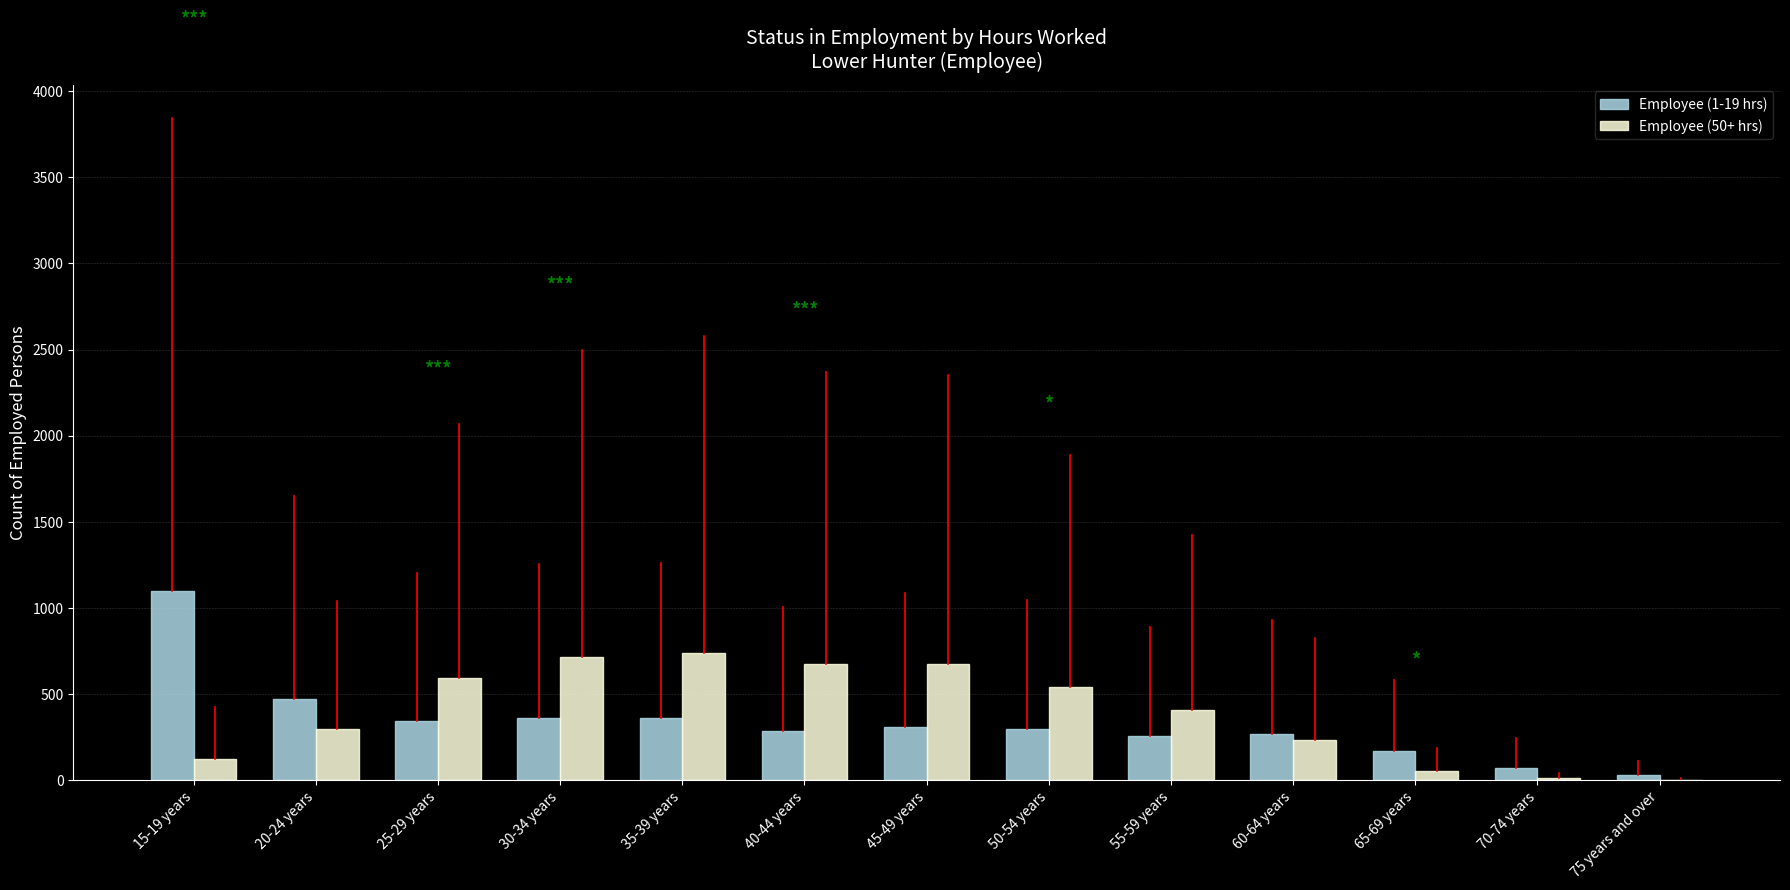

How many data points does each series have?

13